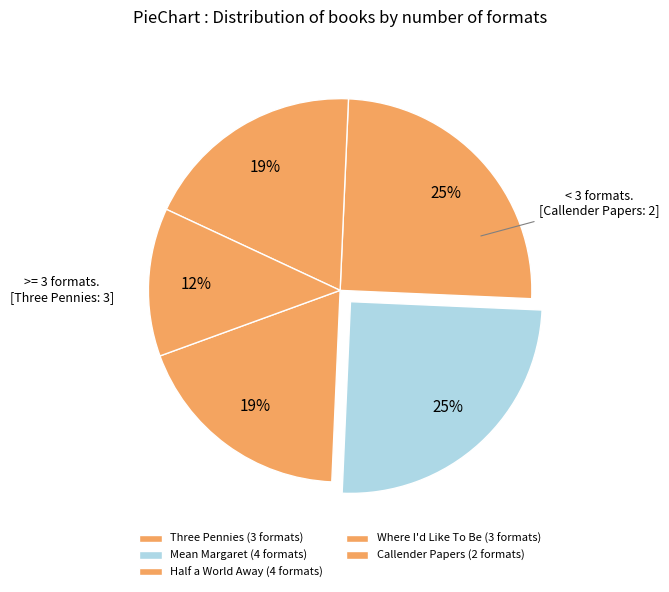

What portion of the pie excludes Half a World Away?

75.0%